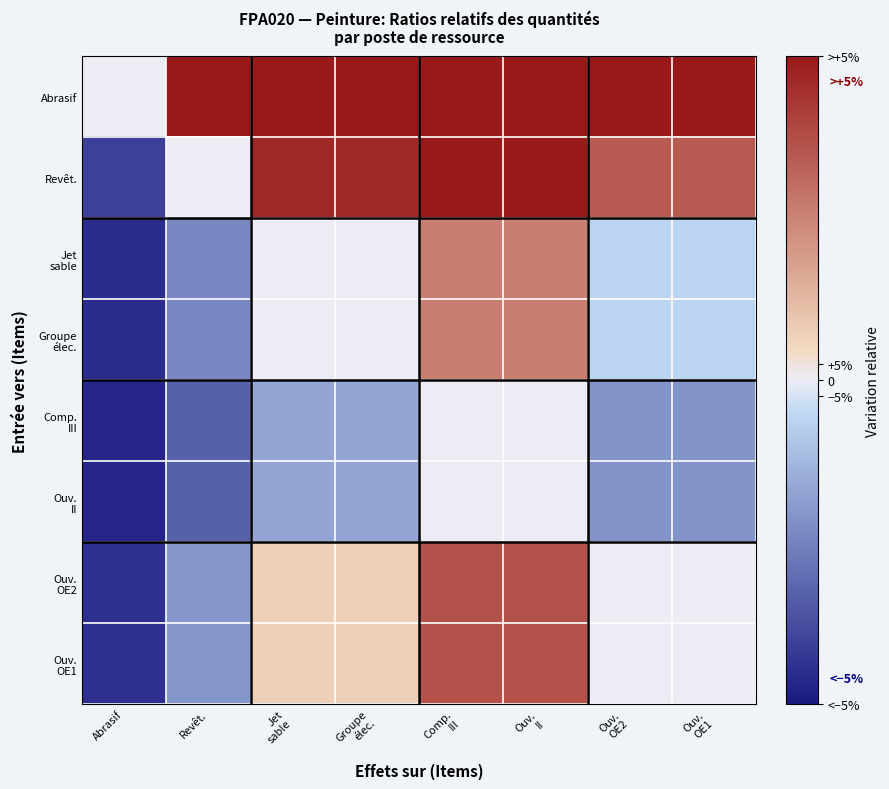

Rank the series by their maximum value, from lowest to highest.

Comp. III, Ouv. II, Jet sable, Groupe élec., Ouv. OE2, Ouv. OE1, Abrasif, Revêt.